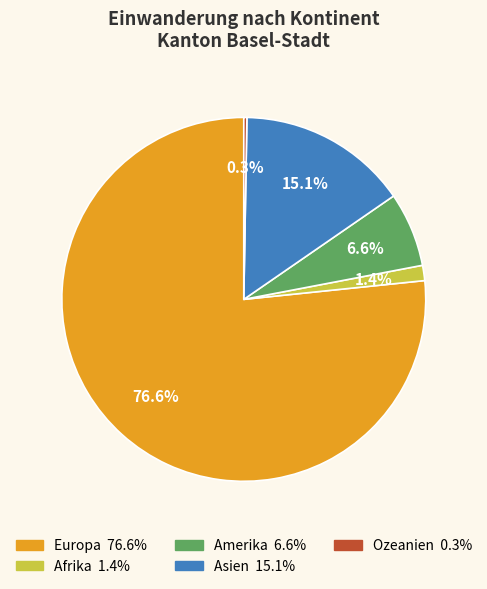

How much of the chart is everything except Afrika?

98.6%